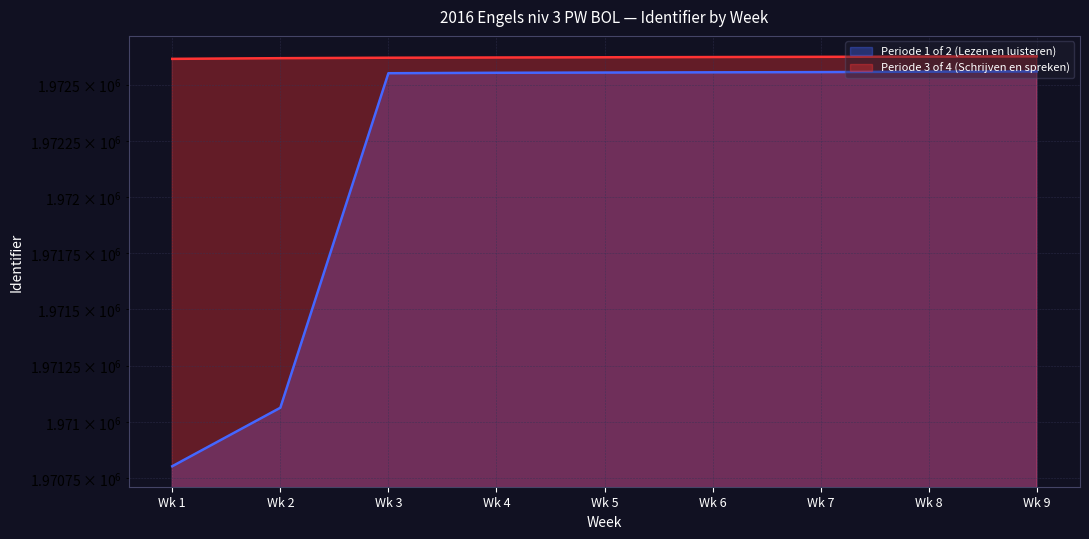

List the labels in order of Periode 3 of 4 (Schrijven en spreken) value, smallest first.

Wk 1, Wk 2, Wk 3, Wk 4, Wk 5, Wk 6, Wk 7, Wk 8, Wk 9